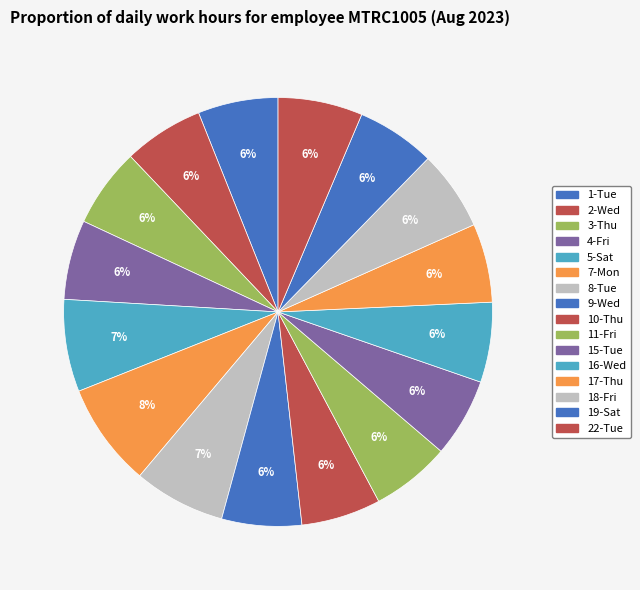

To the nearest percent, what is the difference between the largest and smallest slice percentages?

2%